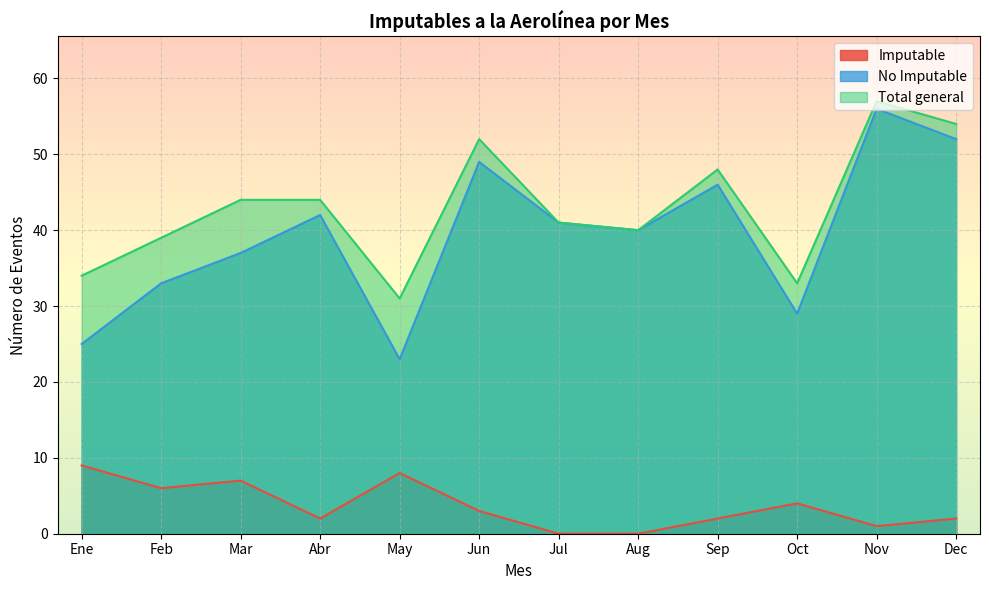

What is the label of the 12th point from the left?

Dec